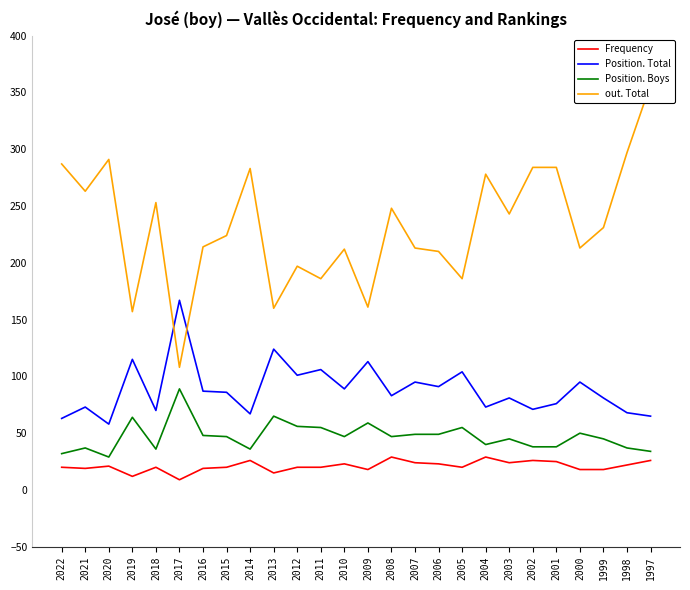

How many values in the Position. Boys series are below 47?

12